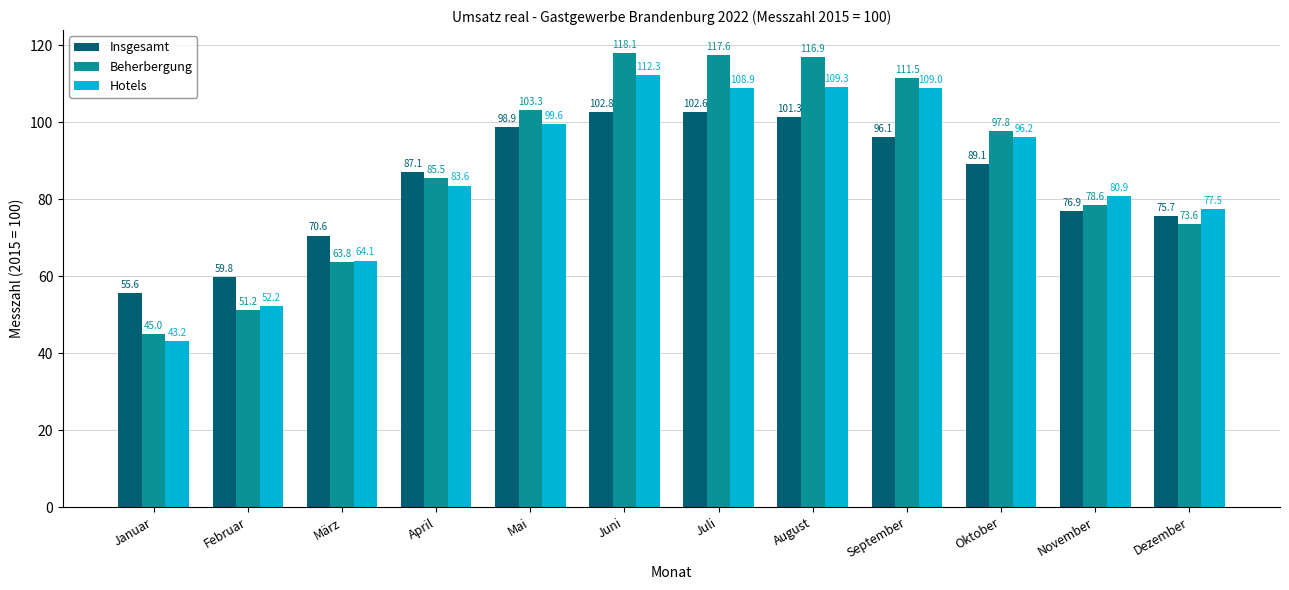

What is the sum of the Insgesamt values at Mai and Juni?

201.7